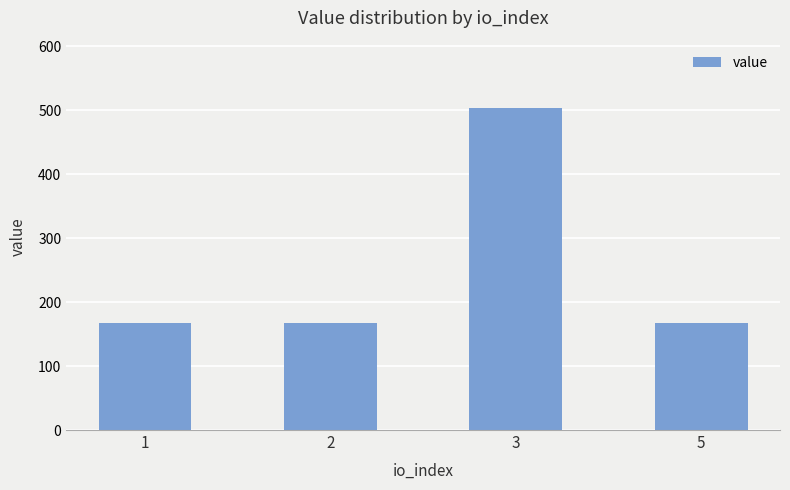

The chart shows a value of 108.3 at 5. True or false?

False